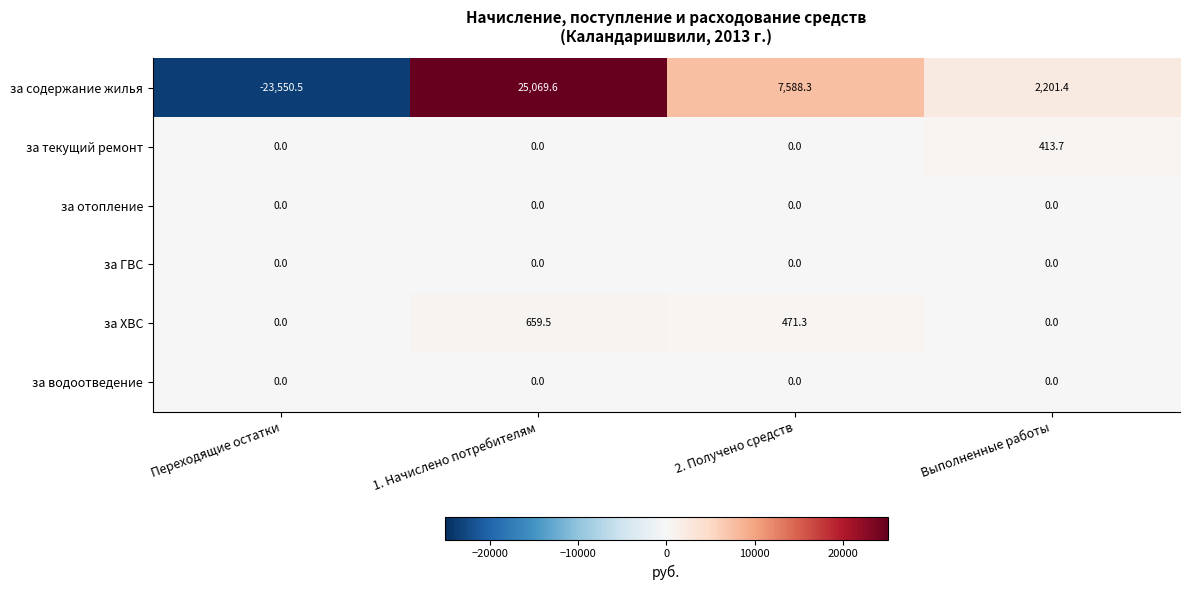

What is the spread (max minus min) of values at 2. Получено средств?

7588.3